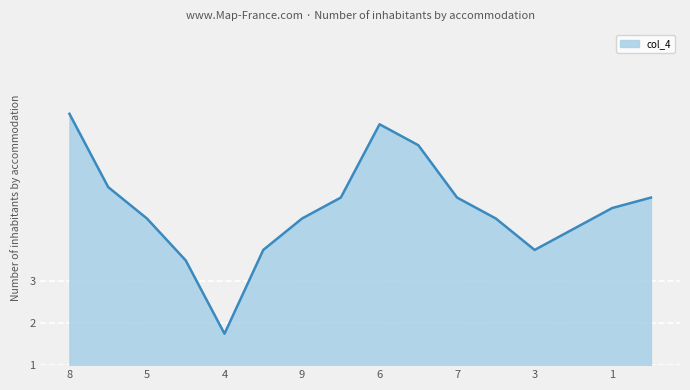

What is the maximum value shown in the chart?

7.0